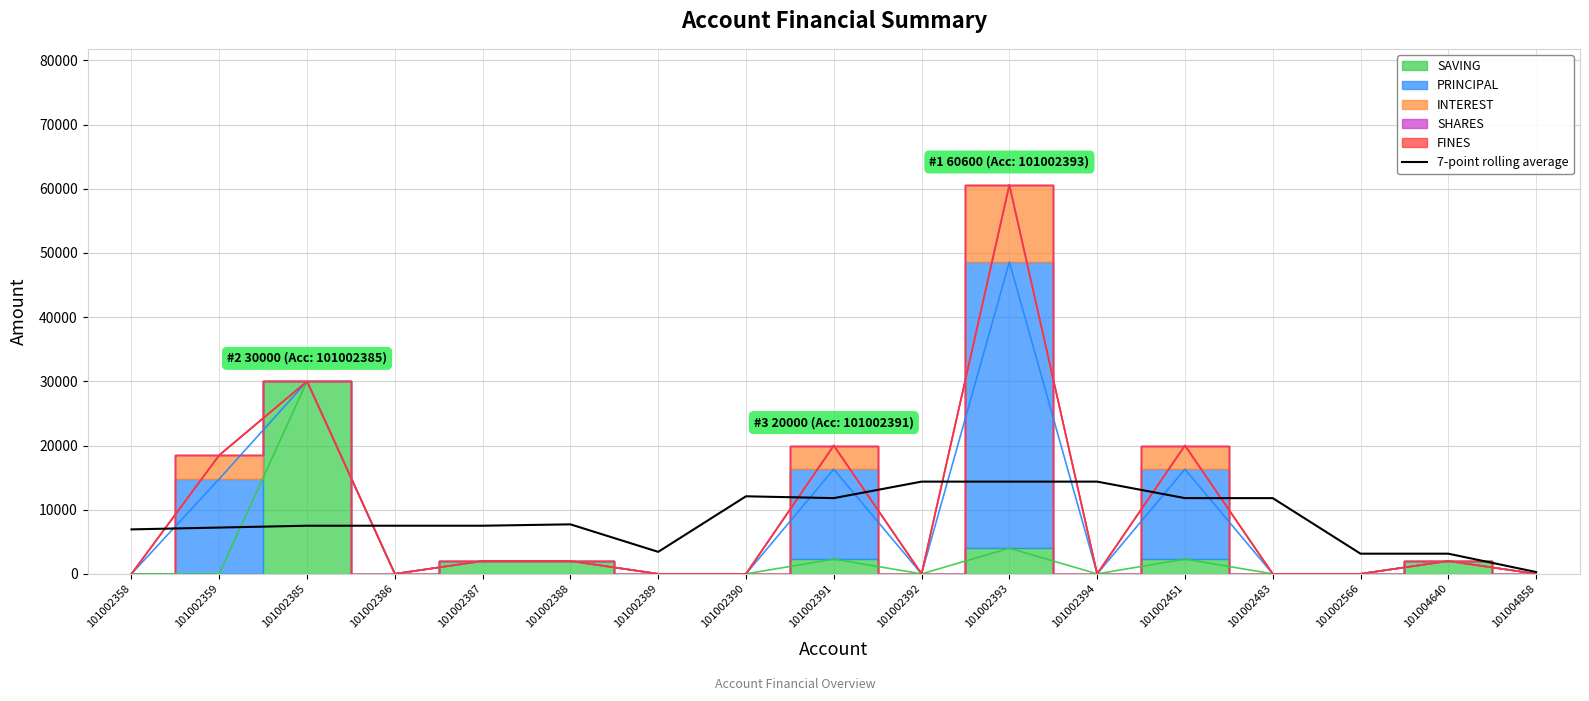

What is the value of the 11th point from the left?

14371.4